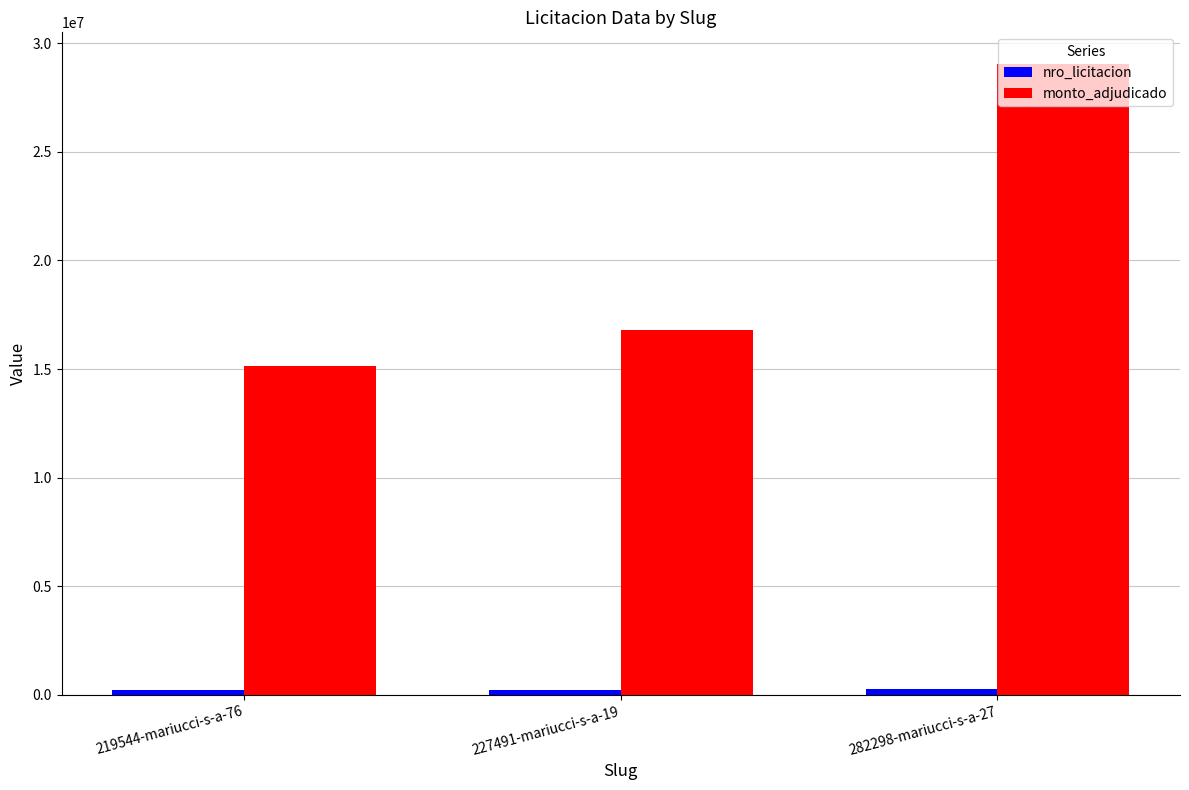

What is the label of the 2nd bar from the right?

227491-mariucci-s-a-19